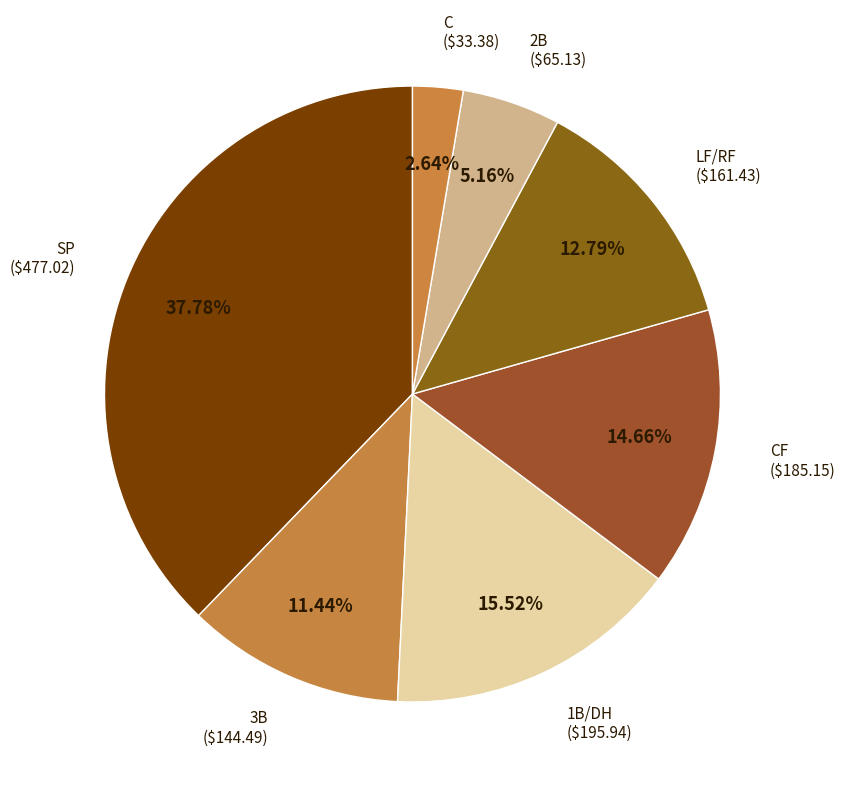

Count the number of slices in the pie.

7